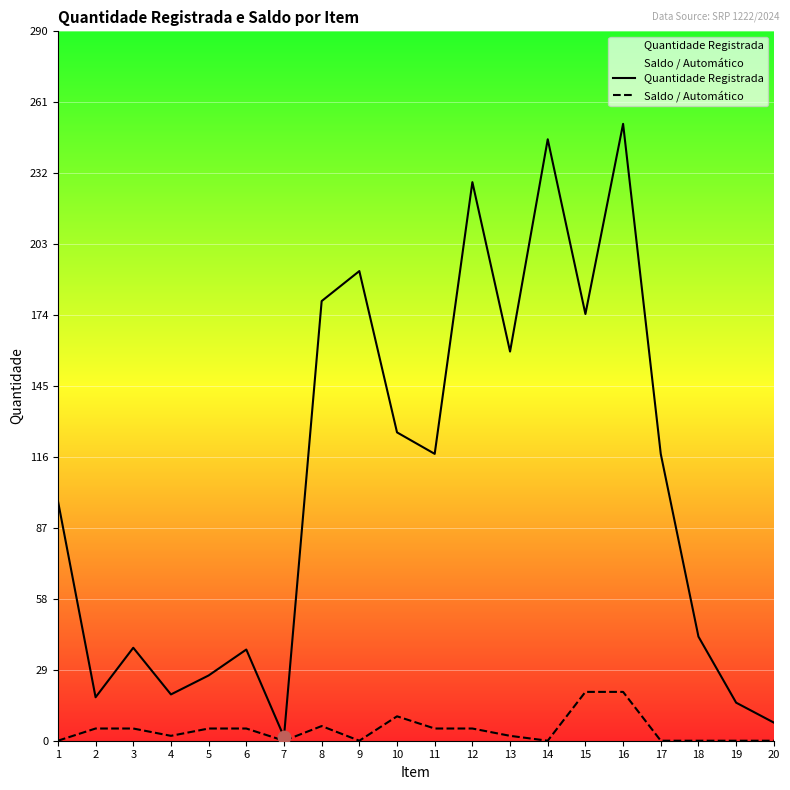

At how many categories does at least one series exceed 96?

11